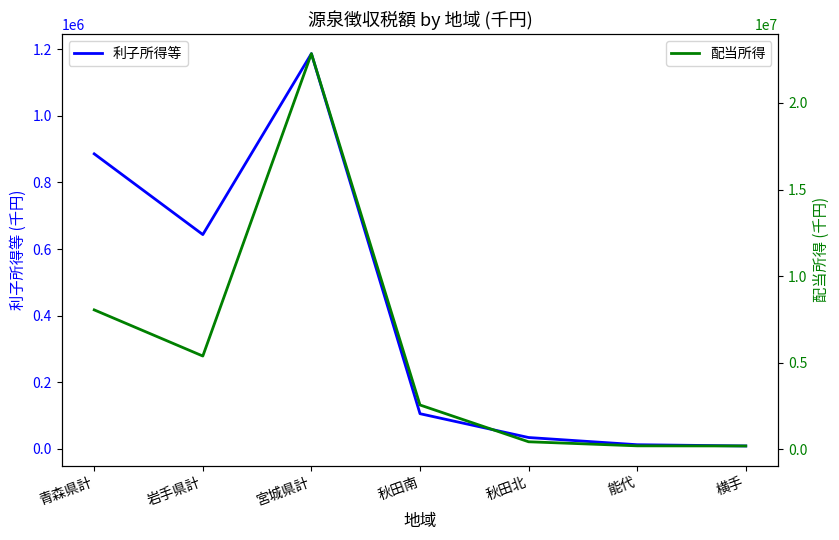

List the labels in order of 利子所得等 value, smallest first.

横手, 能代, 秋田北, 秋田南, 岩手県計, 青森県計, 宮城県計